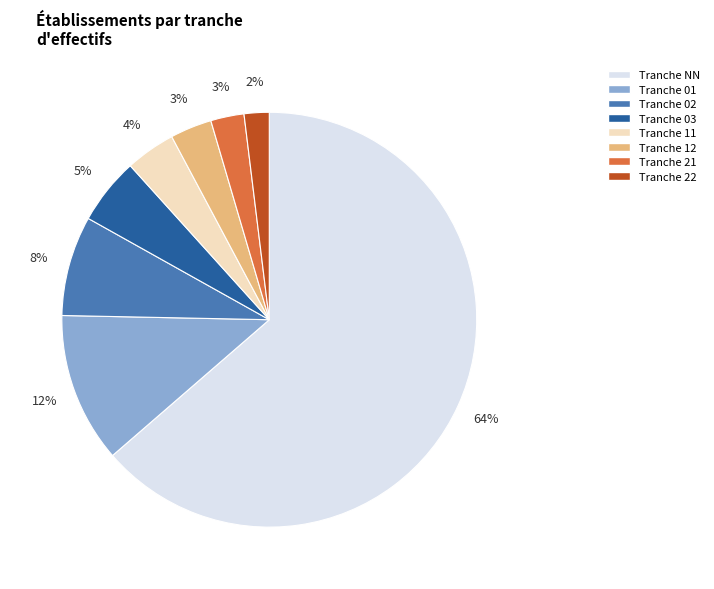

Does any single category account for the majority?

Yes